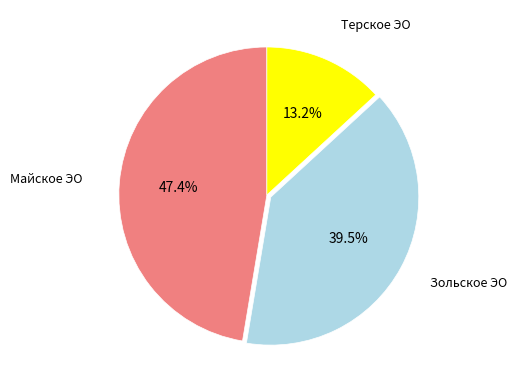

Is there a majority slice in this chart?

No